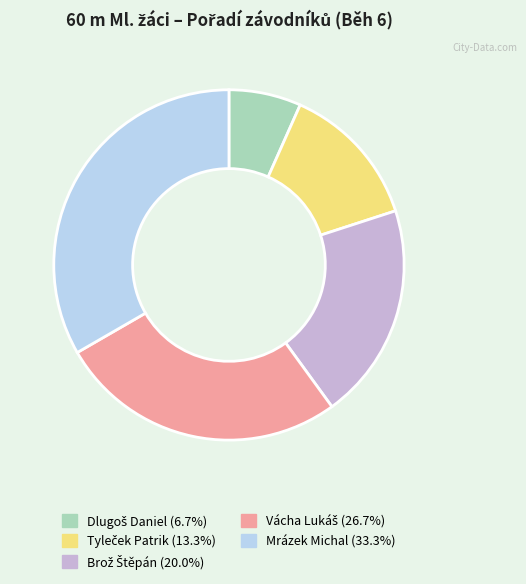

How many segments does this pie chart have?

5